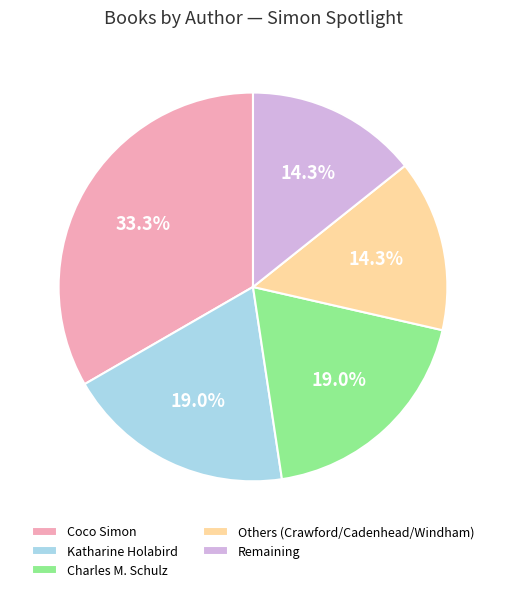

Is there any slice that represents more than half of the pie?

No